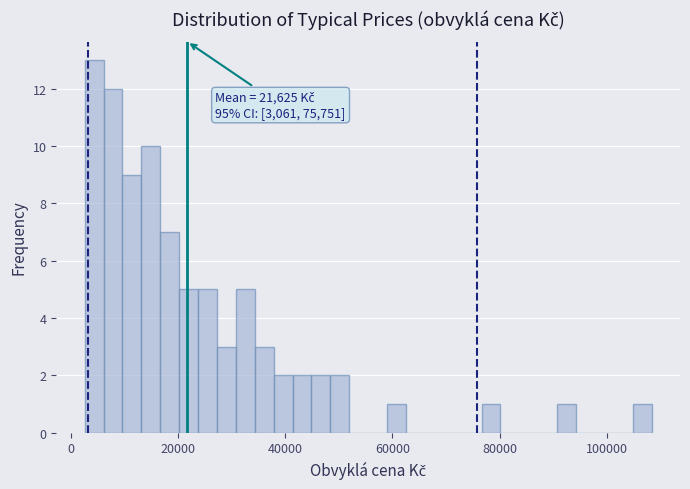

Read against the x-axis, roughly where is the centre of the tallest bar?

4000